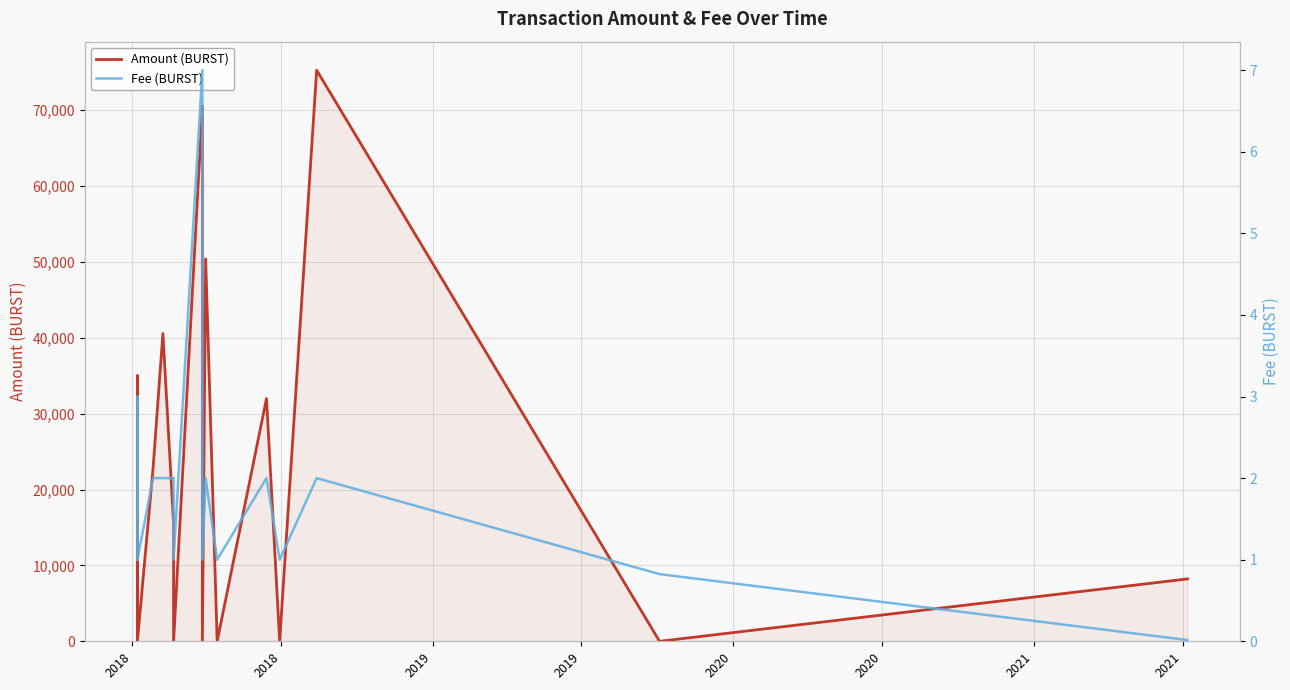

Rank the series at 2021 from highest to lowest value.

Amount (BURST), Fee (BURST)